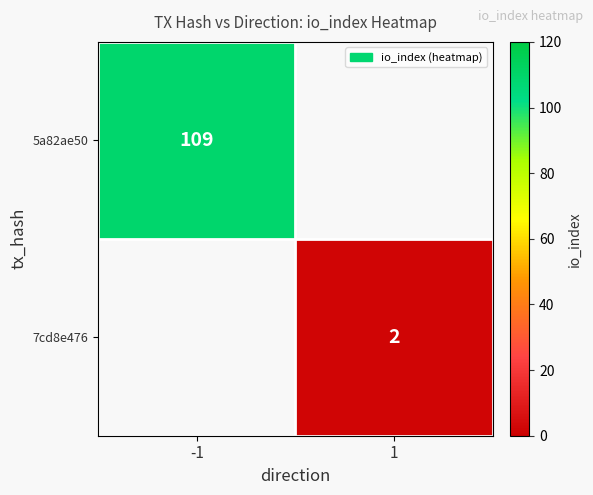

Is the value of 5a82ae50 at -1 greater than the value of 7cd8e476 at 1?

Yes